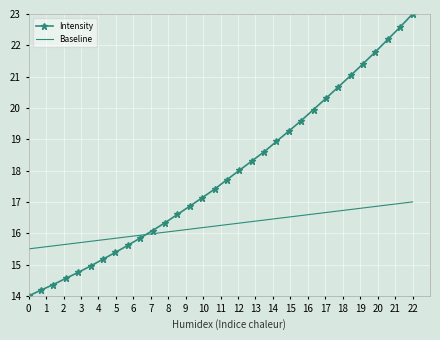

What is the highest value of the Baseline series?

17.0